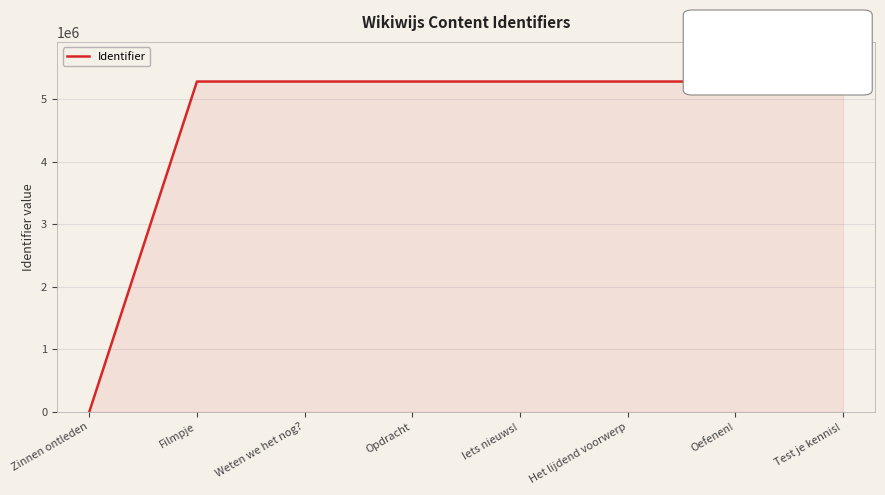

Read the value at Het lijdend voorwerp.

5279321